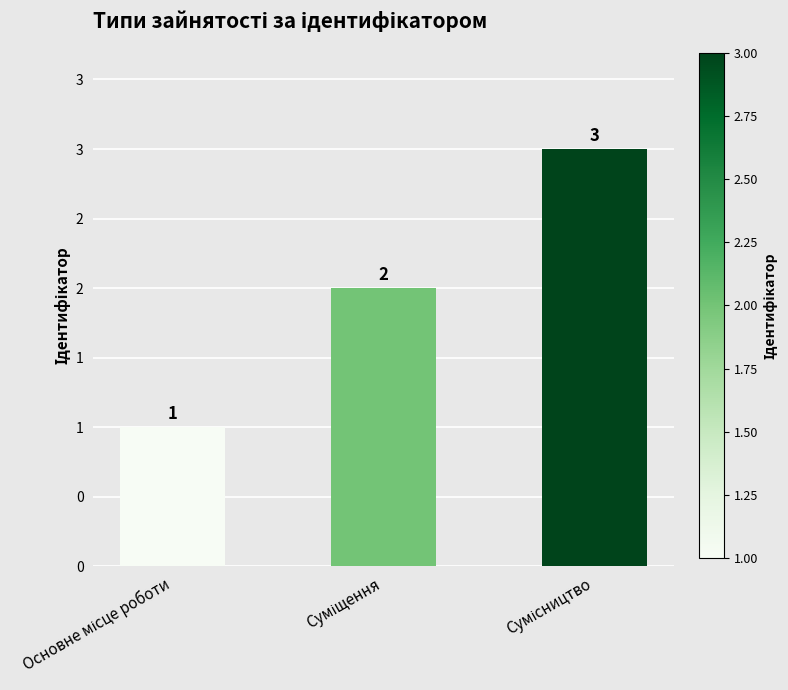

Where is the data nearest to the value 2?

Суміщення